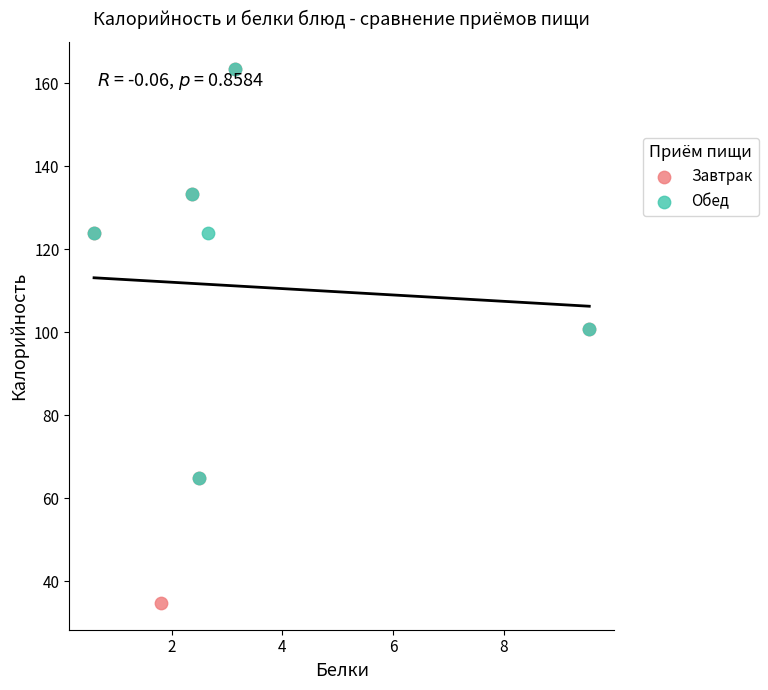

Which series has the largest Y range (max minus min)?

Завтрак